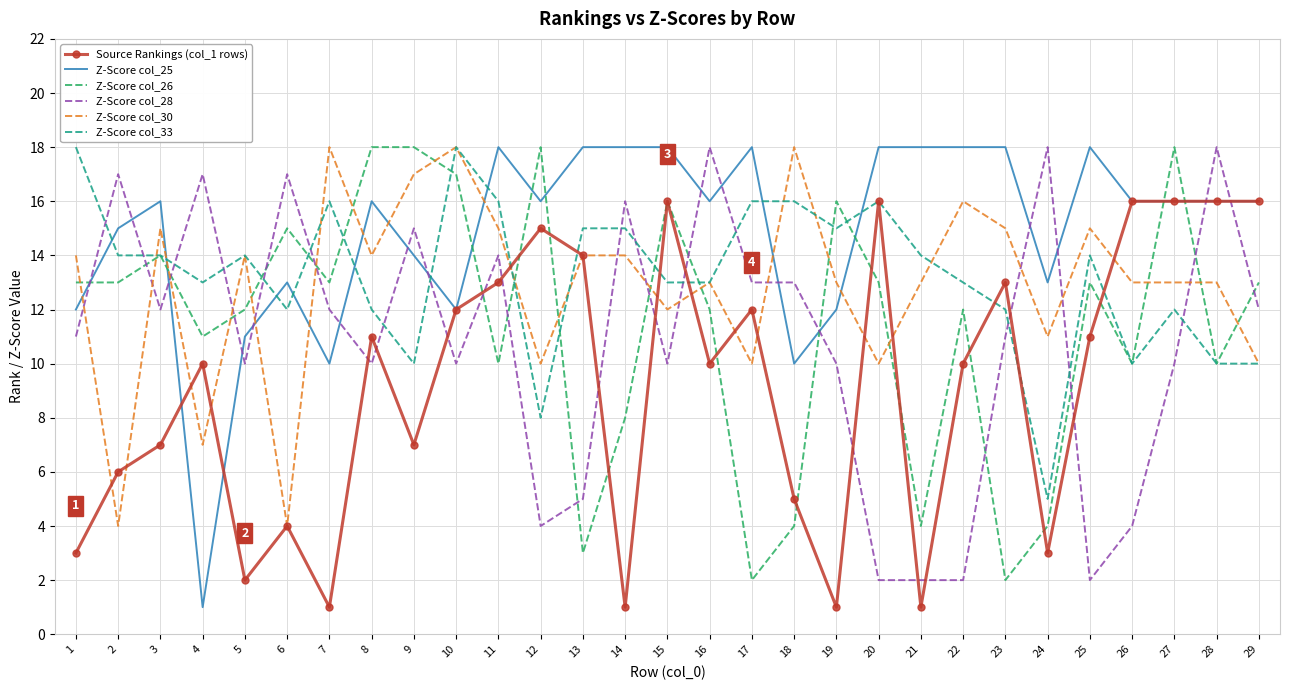

What is the sum of all Z-Score col_28 values?

315